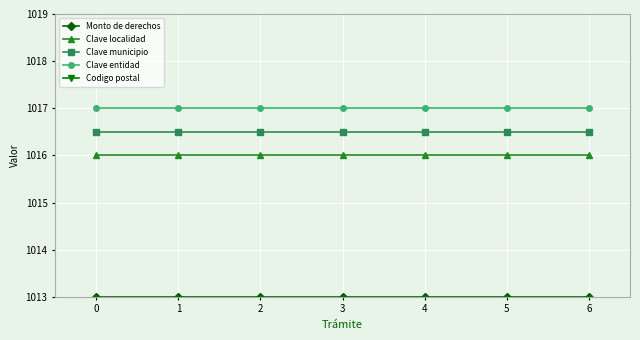

What is the minimum value for Codigo postal?

3617.0